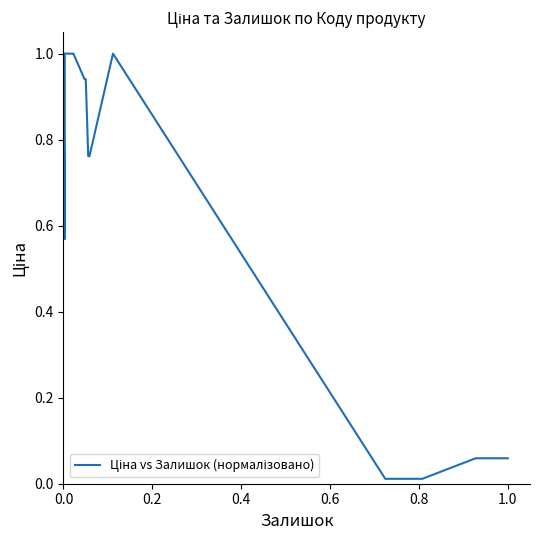

Does the chart have visible grid lines?

No